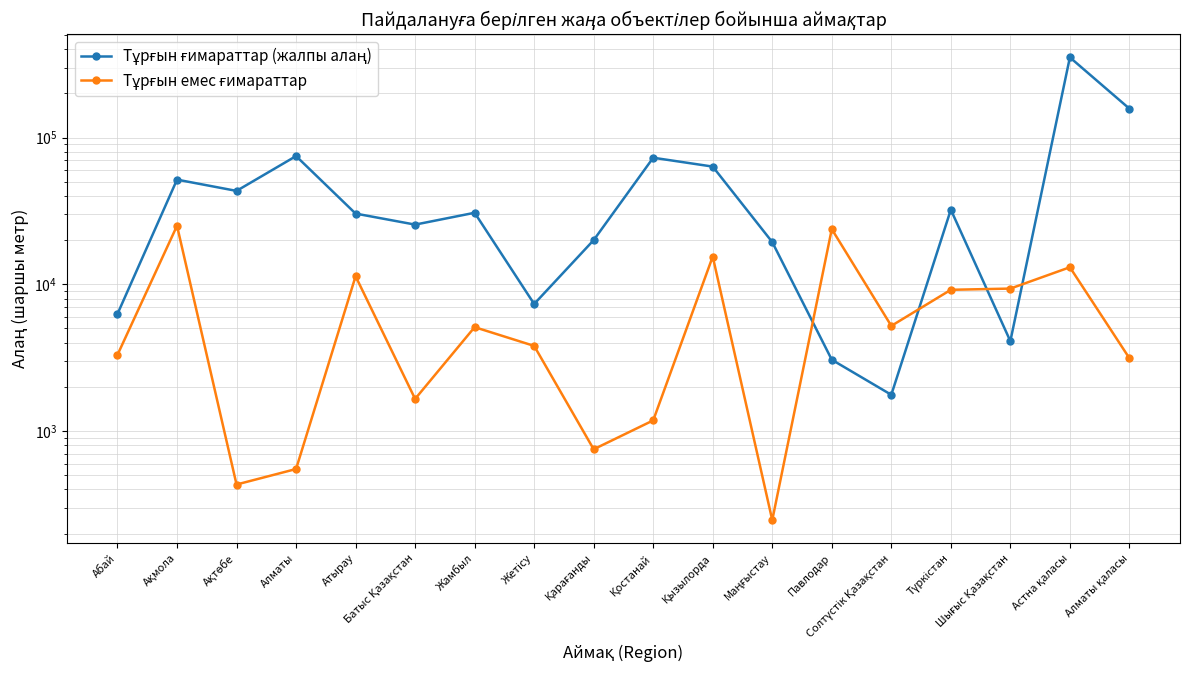

What is the total value across all series at Жамбыл?

35853